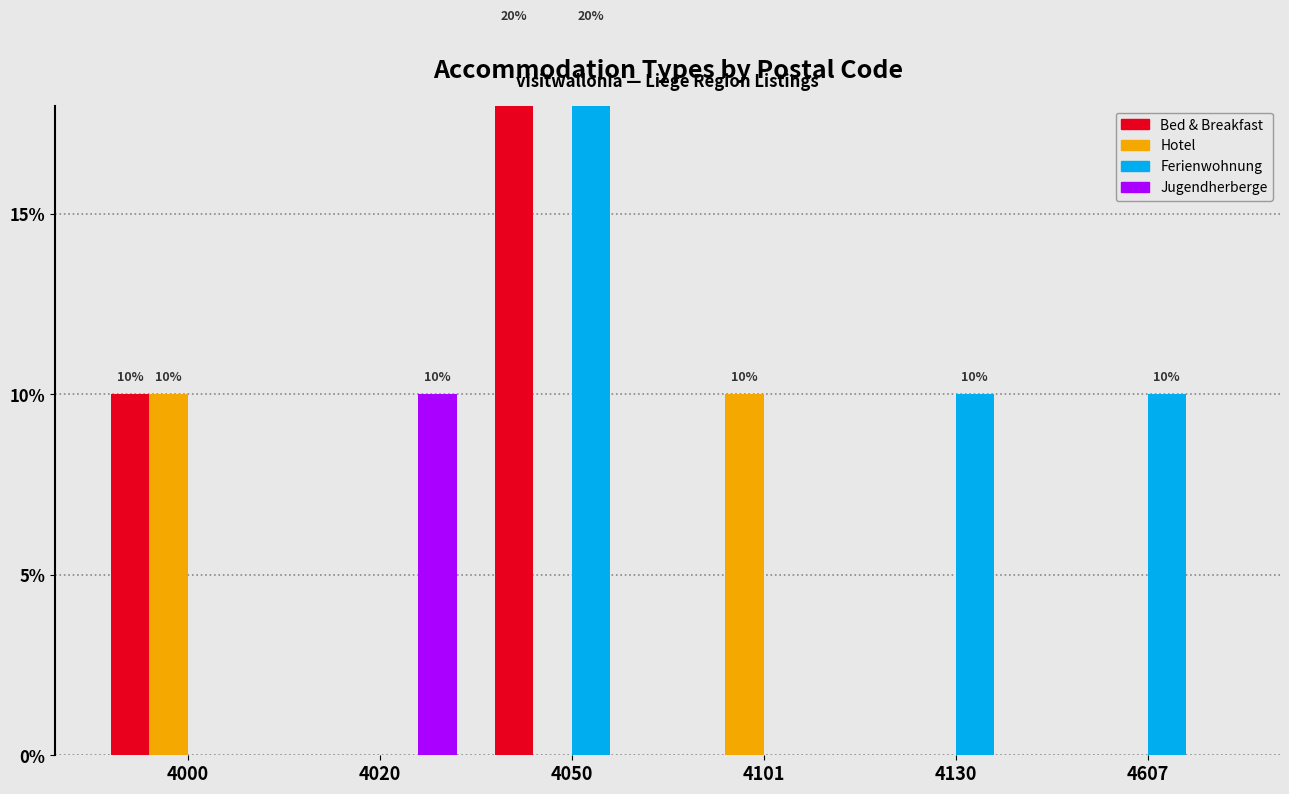

The value of Ferienwohnung at 4020 is -7. True or false?

False